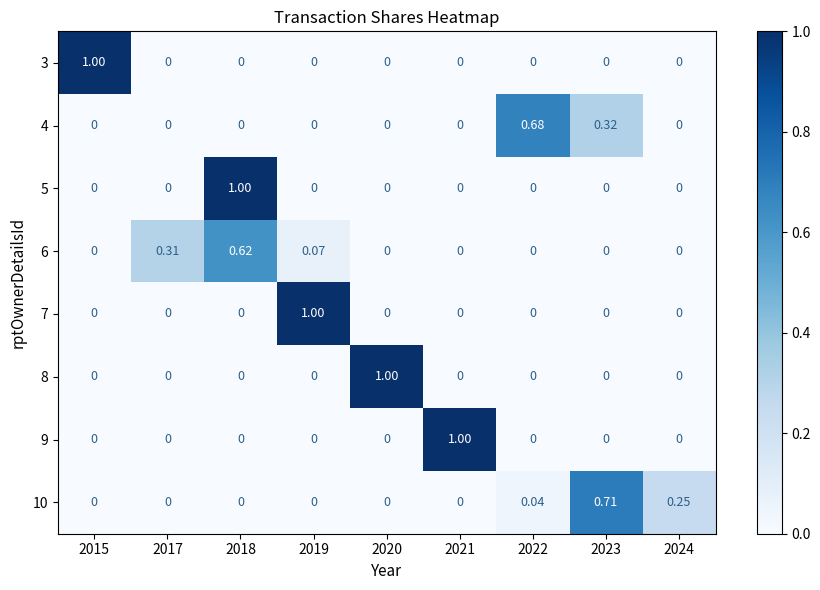

At 2024, list the series in order from largest to smallest.

10, 3, 4, 5, 6, 7, 8, 9